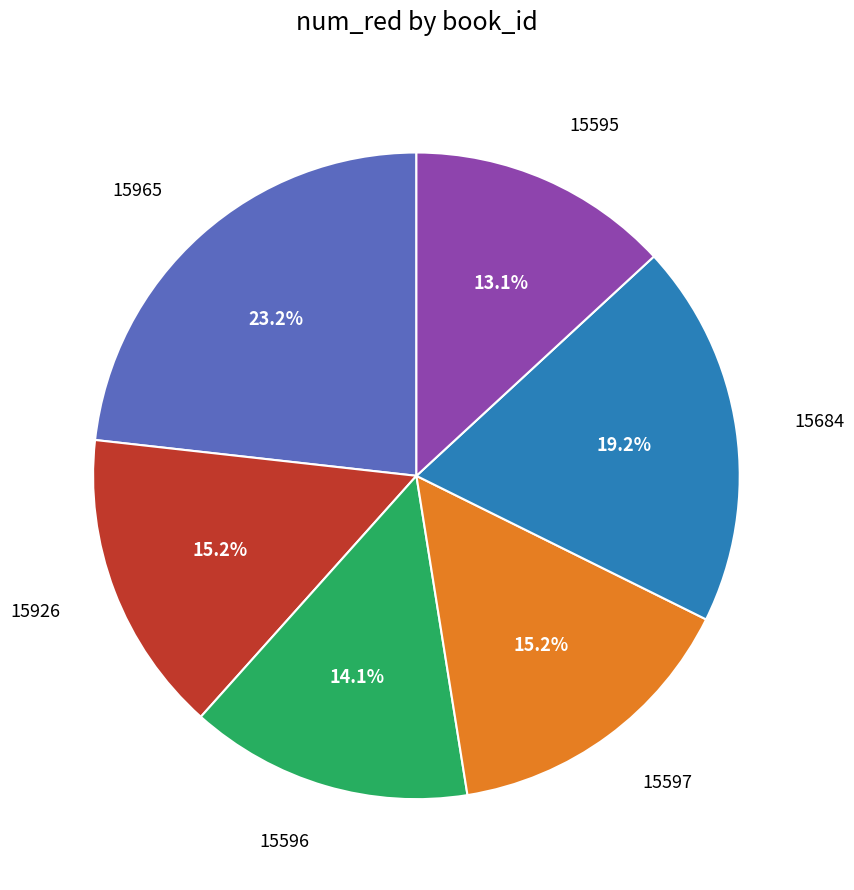

To the nearest percent, what is the average slice percentage?

17%